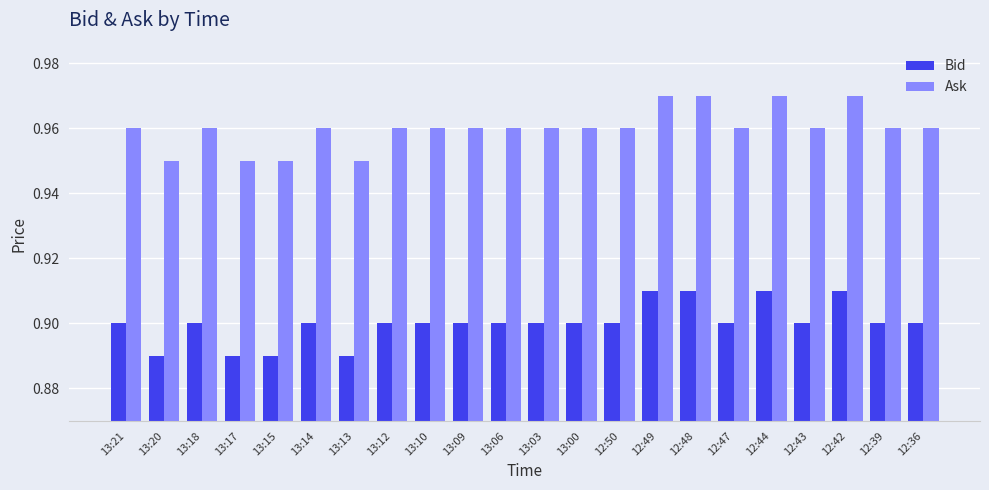

The value of Ask at 13:18 is 1.3. True or false?

False